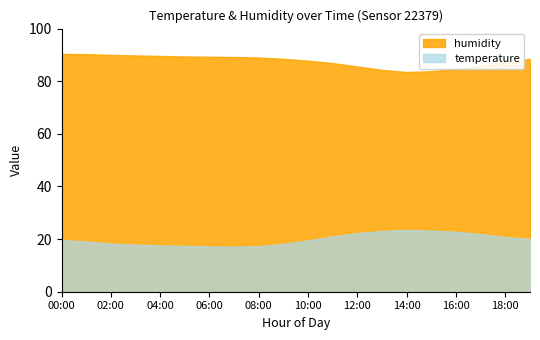

Reading right to left, transcribe all the data shown in this chart.

temperature: 19:00=20.1	18:00=20.8	17:00=21.9	16:00=22.8	15:00=23.2	14:00=23.5	13:00=23.1	12:00=22.3	11:00=21.0	10:00=19.5	09:00=18.2	08:00=17.3	07:00=17.1	06:00=17.2	05:00=17.4	04:00=17.6	03:00=17.9	02:00=18.3	01:00=19.1	00:00=19.7
humidity: 19:00=88.5	18:00=87.2	17:00=85.9	16:00=84.6	15:00=83.8	14:00=83.5	13:00=84.3	12:00=85.6	11:00=86.9	10:00=87.8	09:00=88.5	08:00=89.0	07:00=89.2	06:00=89.3	05:00=89.4	04:00=89.6	03:00=89.8	02:00=90.0	01:00=90.3	00:00=90.4